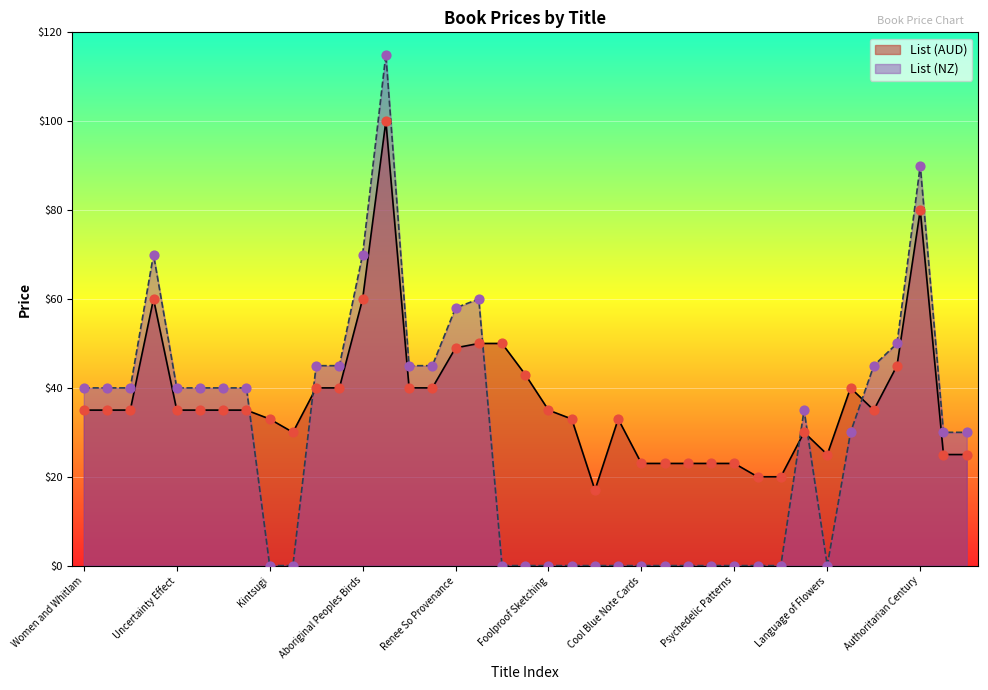

Which series contains the lowest Y value?

List (NZ)